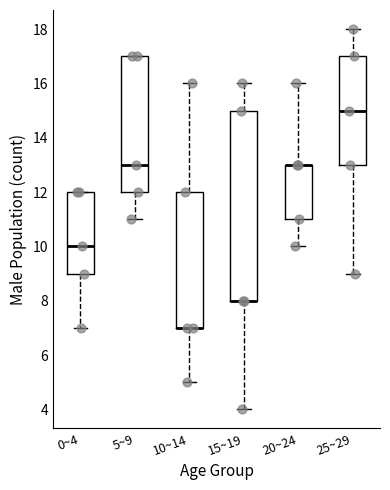

Reading left to right, transcribe this box plot: for each box, give where its median line is, the range the box spans, and where its two whiskers end, as read against the y-axis. The values are not printed on the chart, so give them approximately, as read against the axis.

0~4: median 10, box 9 to 12, whiskers 7 to 12
5~9: median 13, box 12 to 17, whiskers 11 to 17
10~14: median 7 (drawn on the box's lower edge), box 7 to 12, whiskers 5 to 16
15~19: median 8 (drawn on the box's lower edge), box 8 to 15, whiskers 4 to 16
20~24: median 13 (drawn on the box's upper edge), box 11 to 13, whiskers 10 to 16
25~29: median 15, box 13 to 17, whiskers 9 to 18